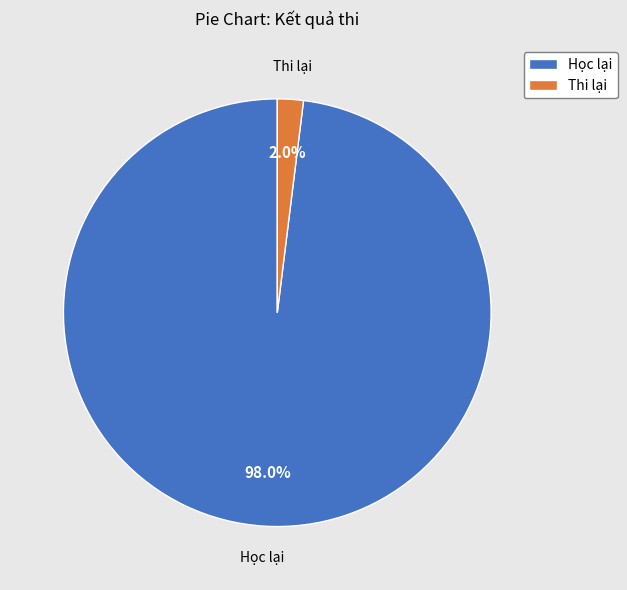

Rank the categories by value from highest to lowest.

Học lại, Thi lại